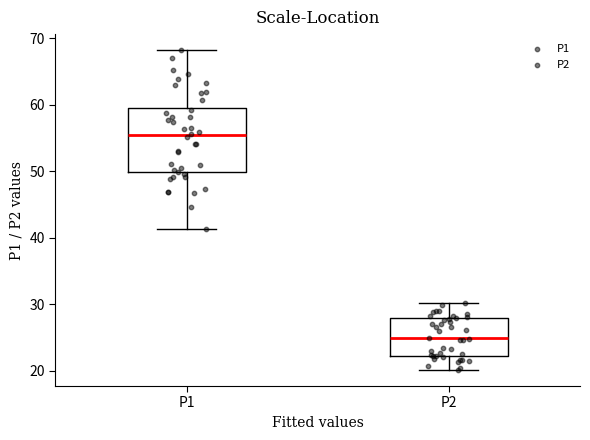

Reading left to right, transcribe this box plot: for each box, give where its median line is, the range the box spans, and where its two whiskers end, as read against the y-axis. The values are not printed on the chart, so give them approximately, as read against the axis.

P1: median 55, box 50 to 60, whiskers 41 to 68
P2: median 25, box 22 to 28, whiskers 20 to 30